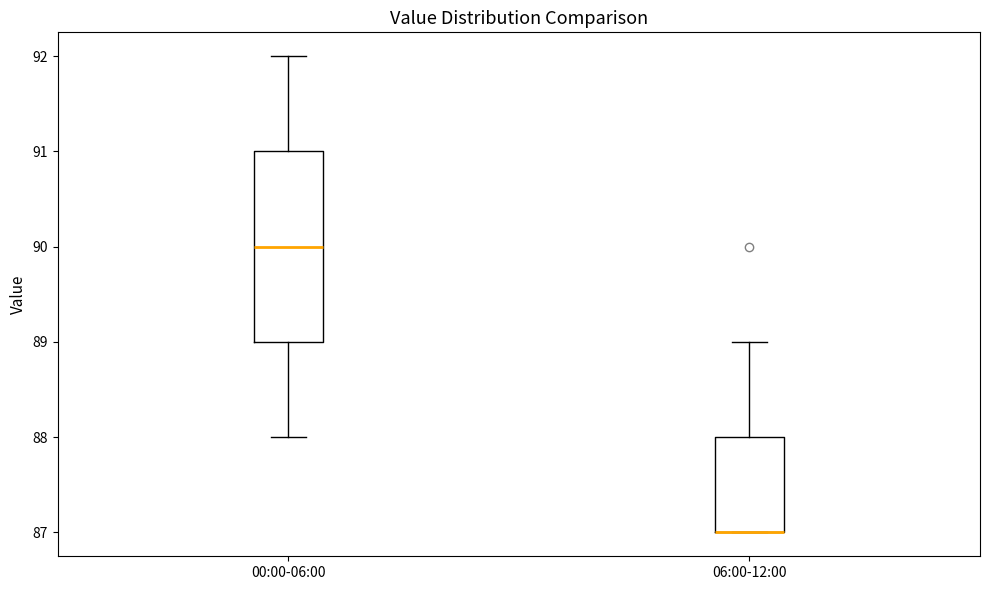

Where does the lower whisker of the box for 00:00-06:00 end on the y-axis? The values are not printed on the chart, so give them approximately, as read against the axis.

88